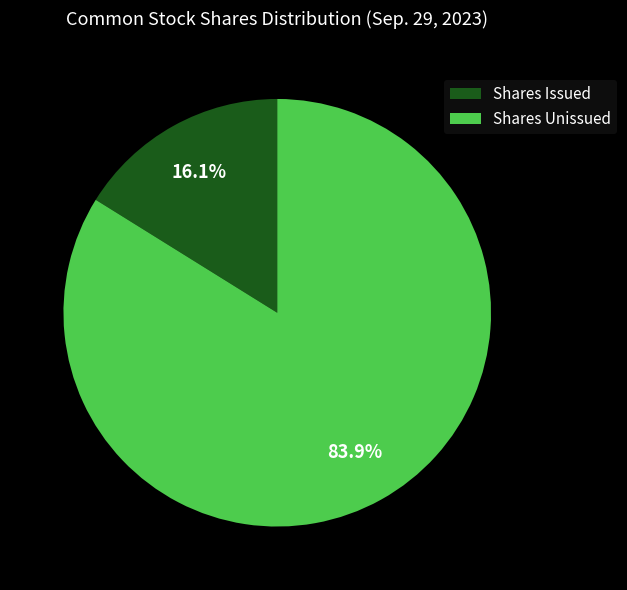

Combined, do Shares Unissued and Shares Issued account for over 50%?

Yes